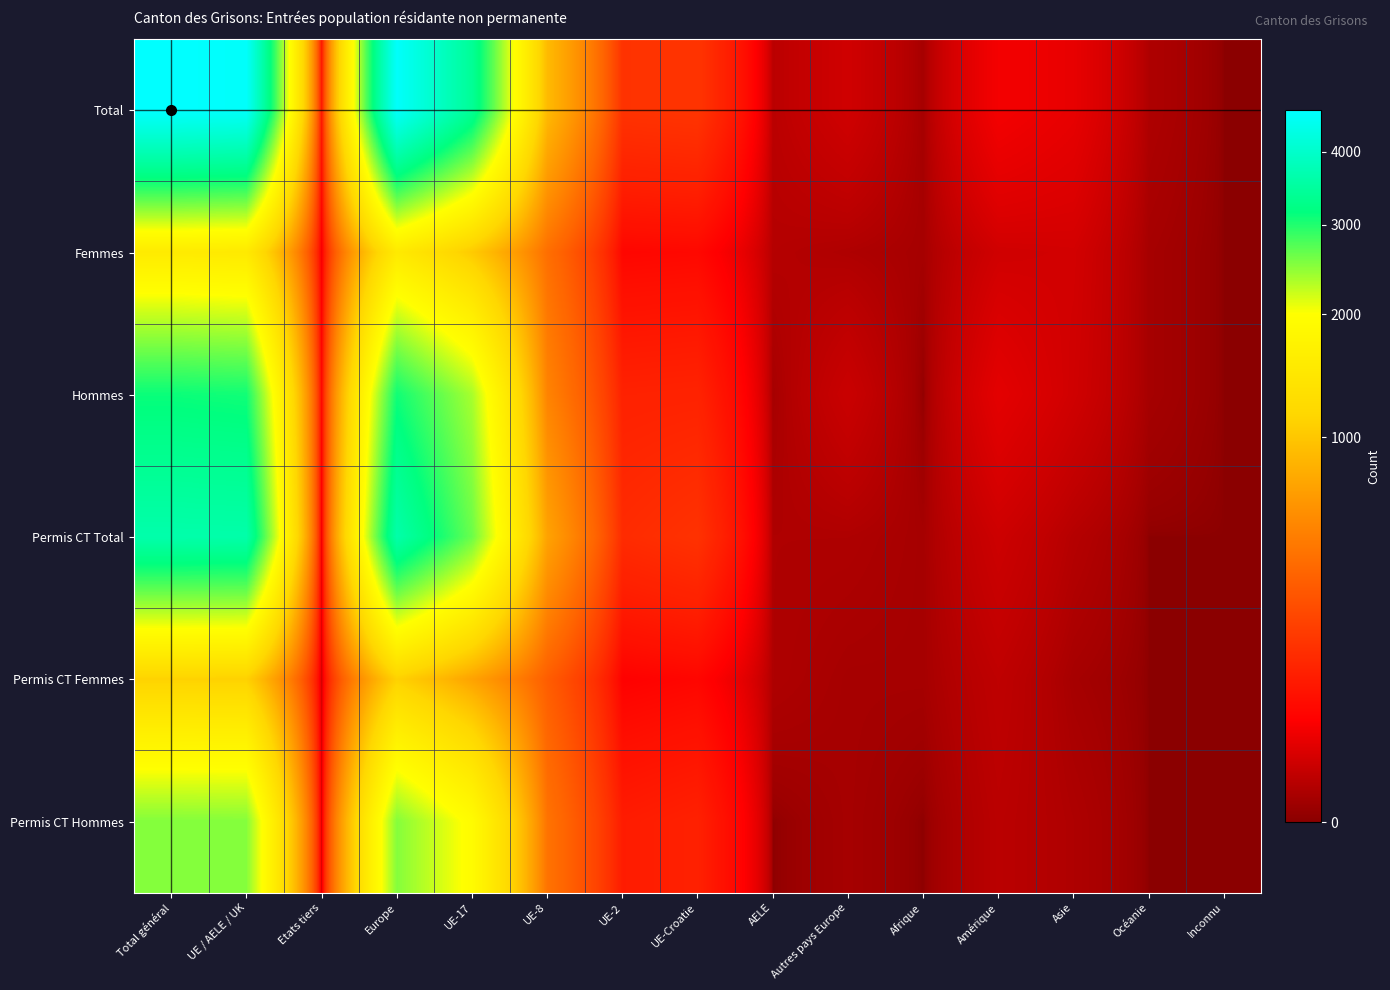

Which series changed the most between UE-17 and UE-8?

Total